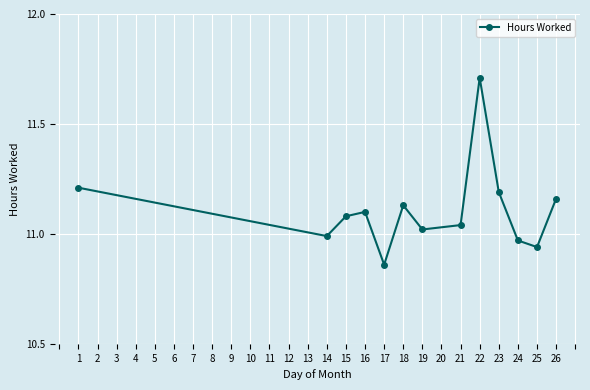

How many values exceed 11?

9